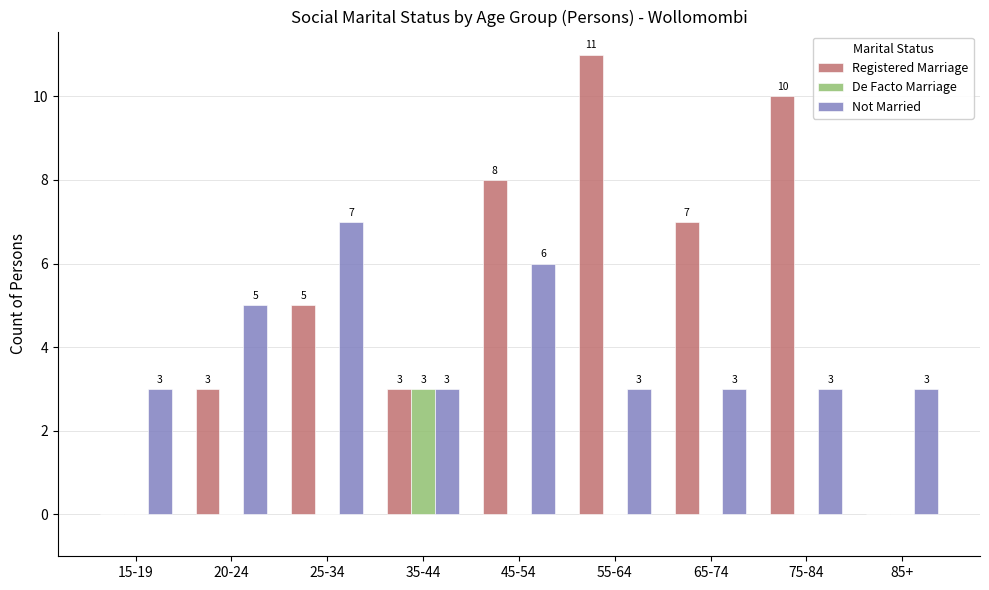

True or false: Not Married has a value of 5 at 65-74.

False